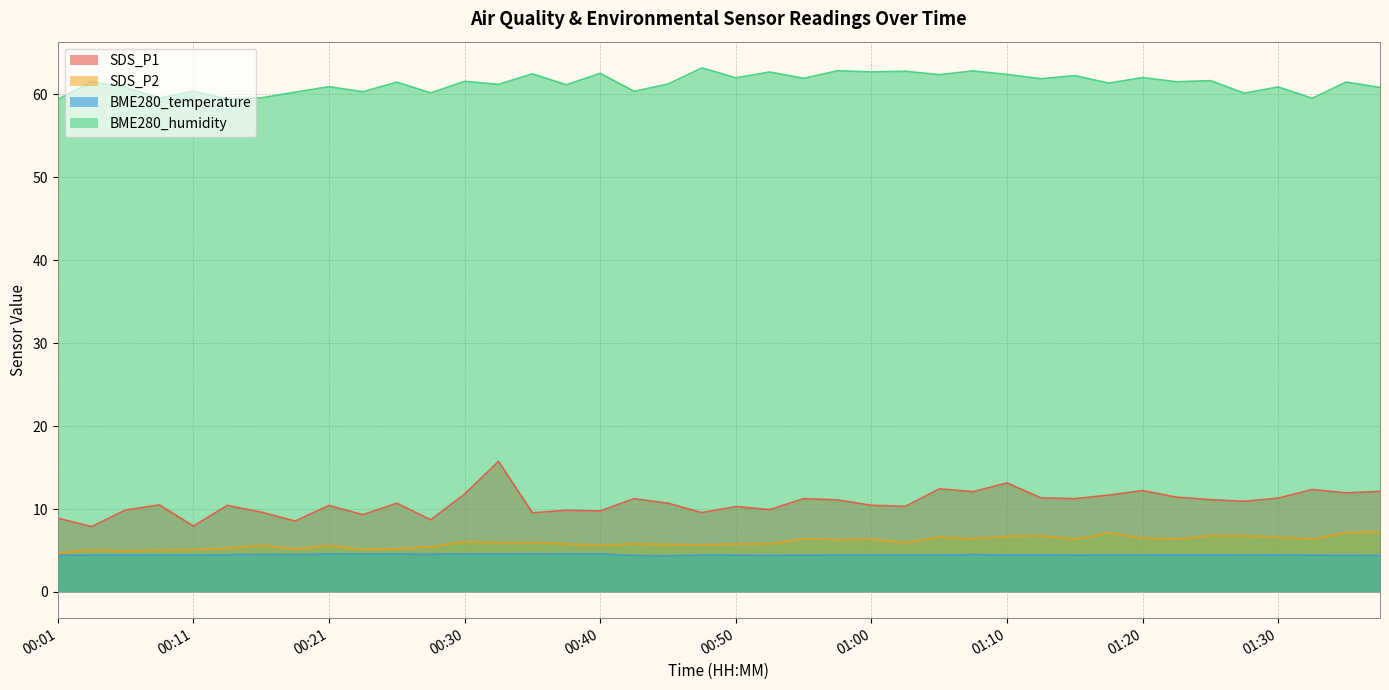

How many data points in SDS_P1 are above 10?

27